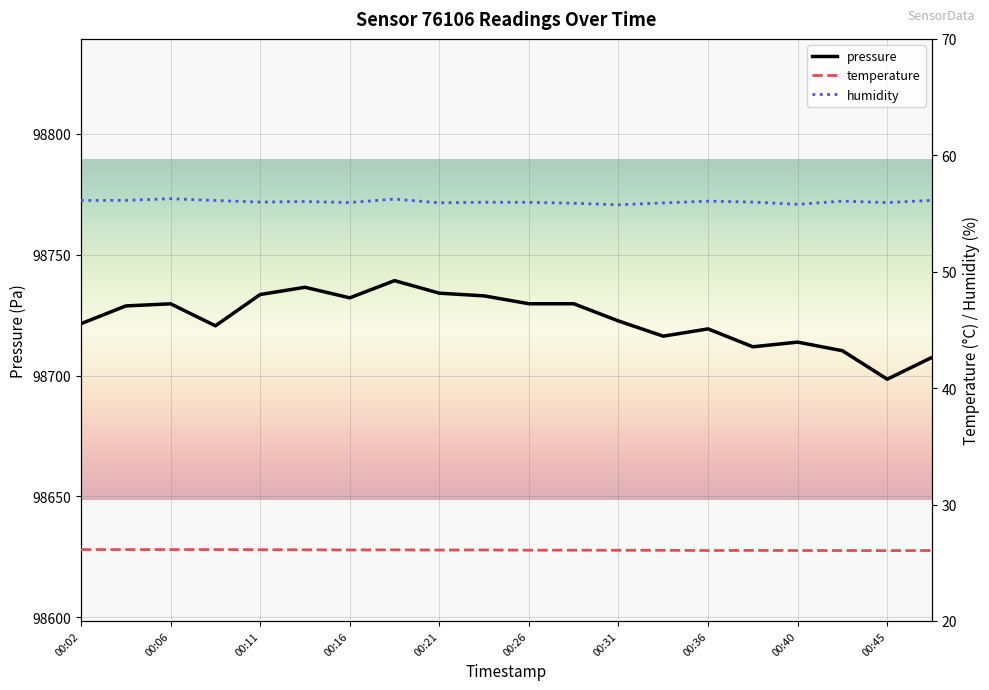

What is the sum of all pressure values?

1974468.2